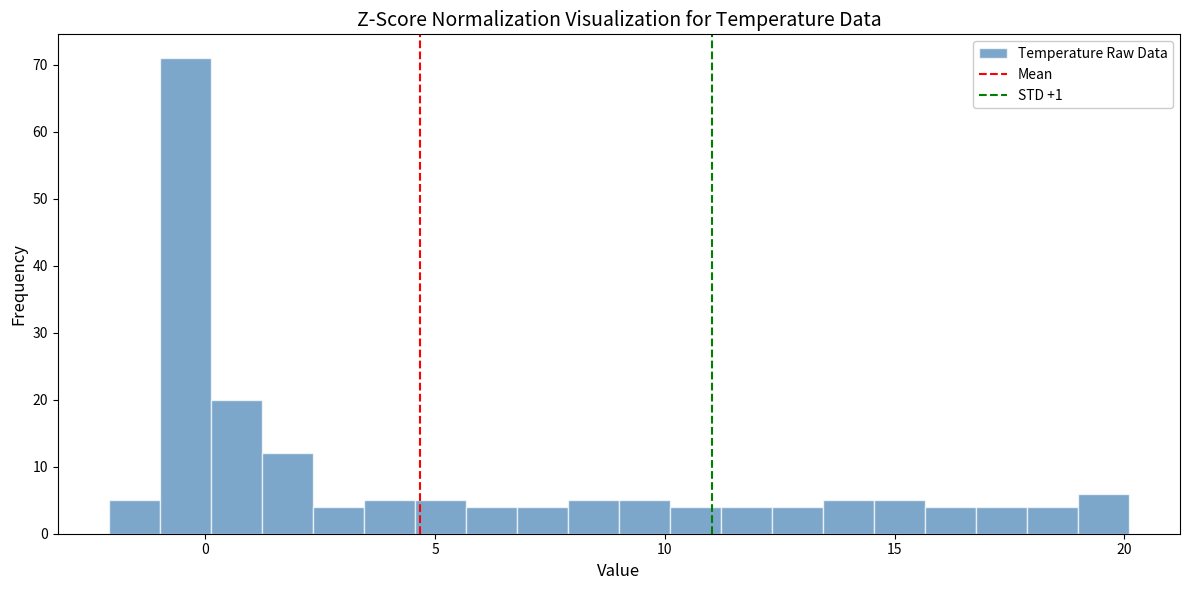

Read against the x-axis, roughly where is the centre of the tallest bar?

-0.5